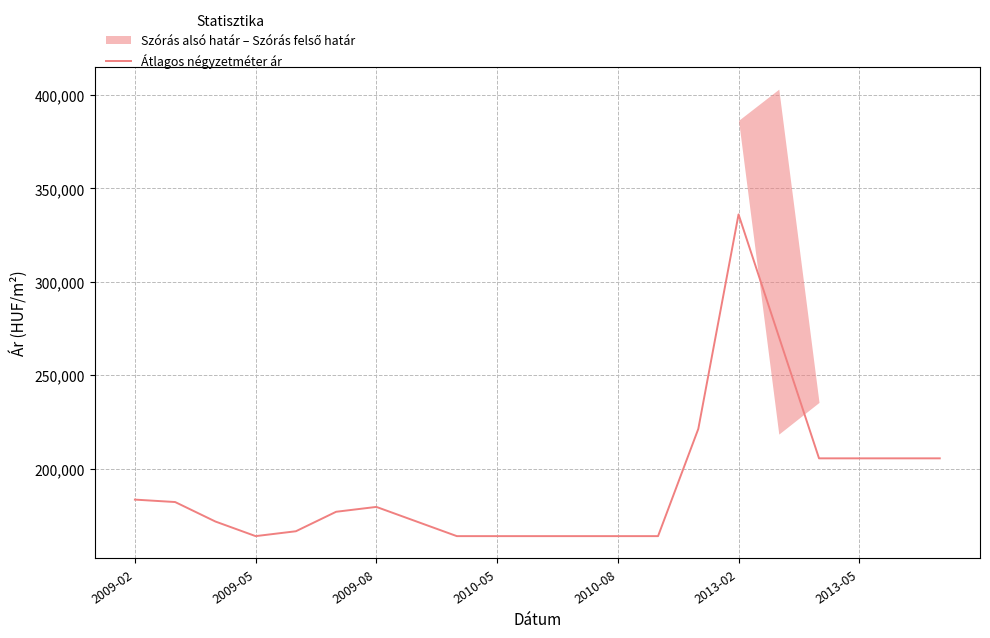

Which category has the highest value in the Átlagos négyzetméter ár series?

2013-02